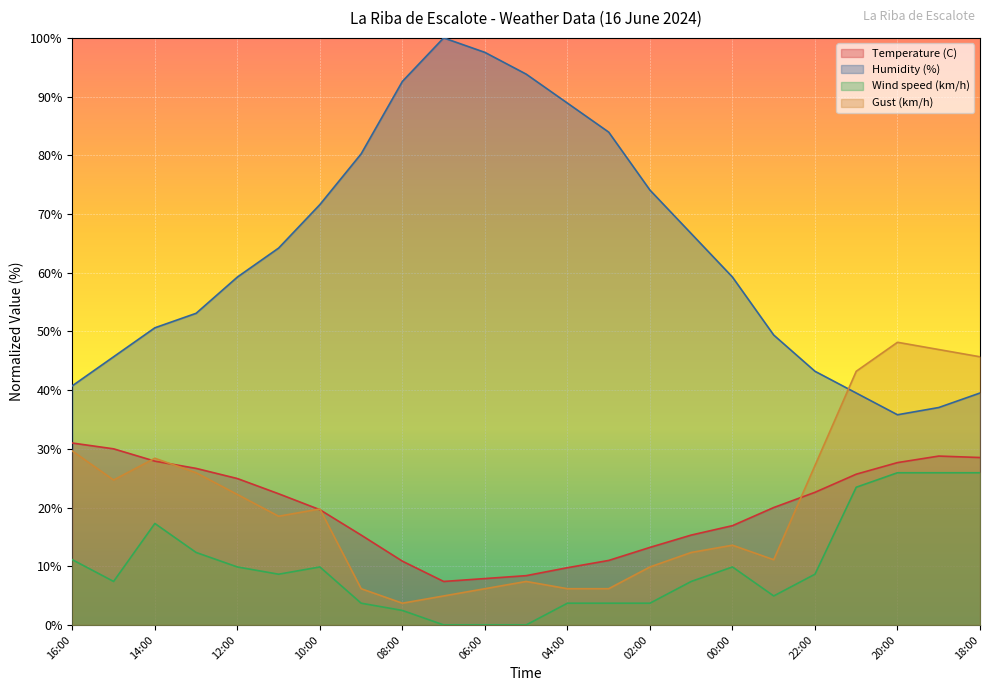

What is the difference between the Gust (km/h) values at 04:00 and 02:00?

3.7